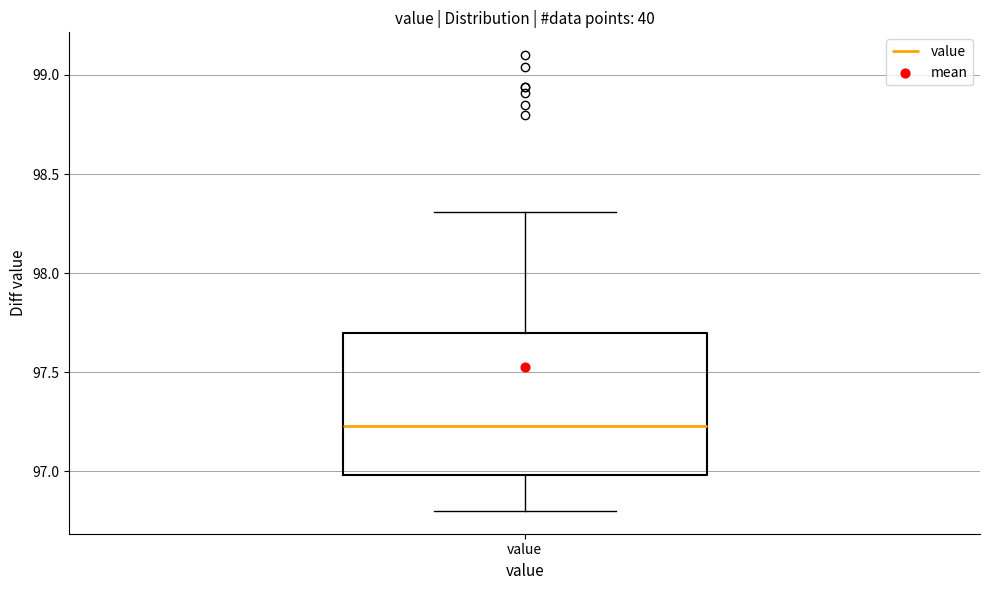

Transcribe this box plot: give where the median line is, the range the box spans, and where the two whiskers end, as read against the y-axis. The values are not printed on the chart, so give them approximately, as read against the axis.

median 97.25, box 97.00 to 97.70, whiskers 96.80 to 98.30